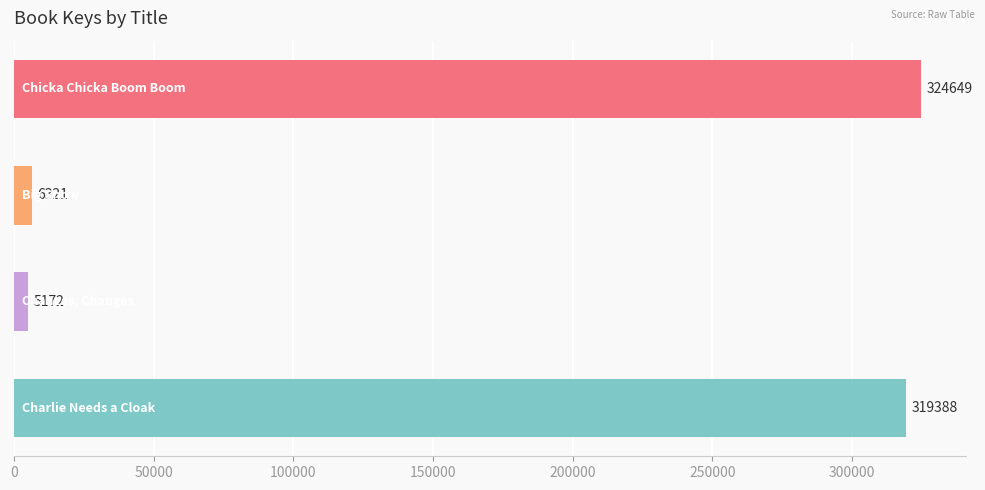

Reading top to bottom, extract all data points from this chart.

324649	6321	5172	319388